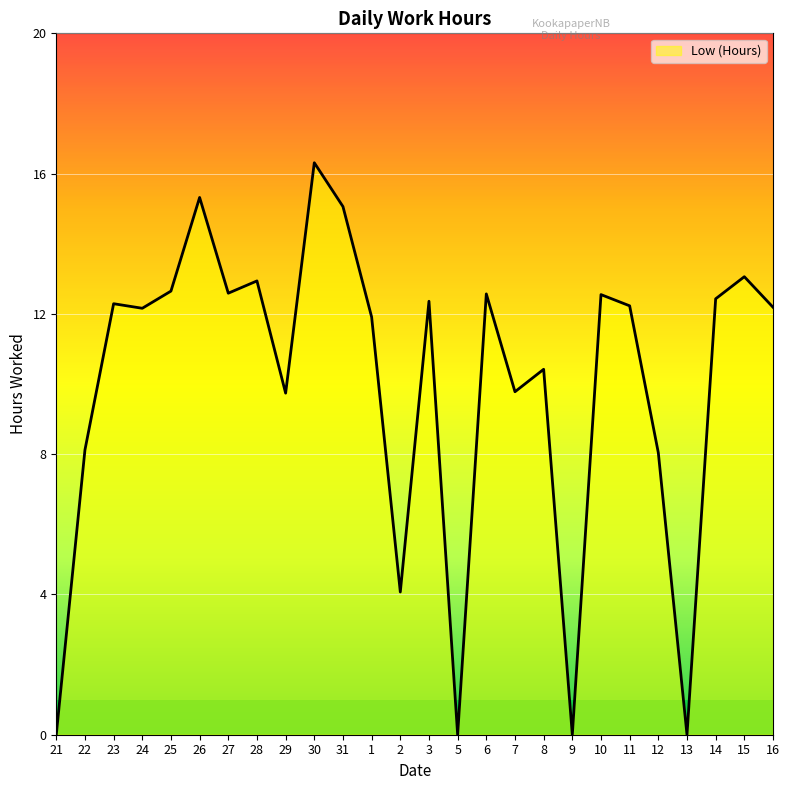

What is the difference between the values at 30 and 9?

16.3